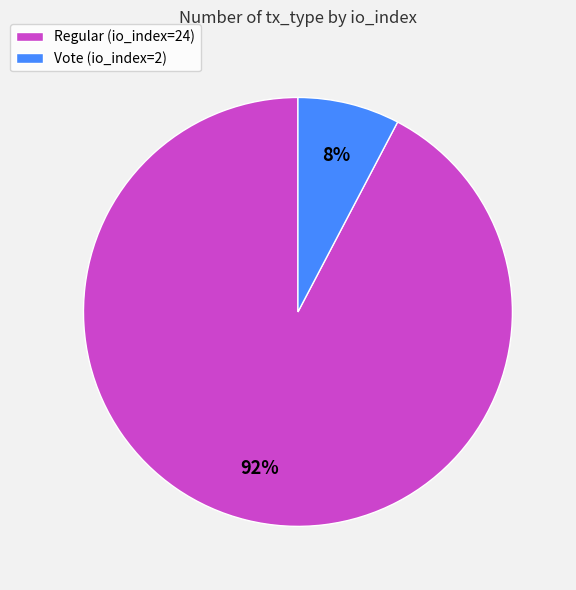

To the nearest percent, what is the average slice percentage?

50%